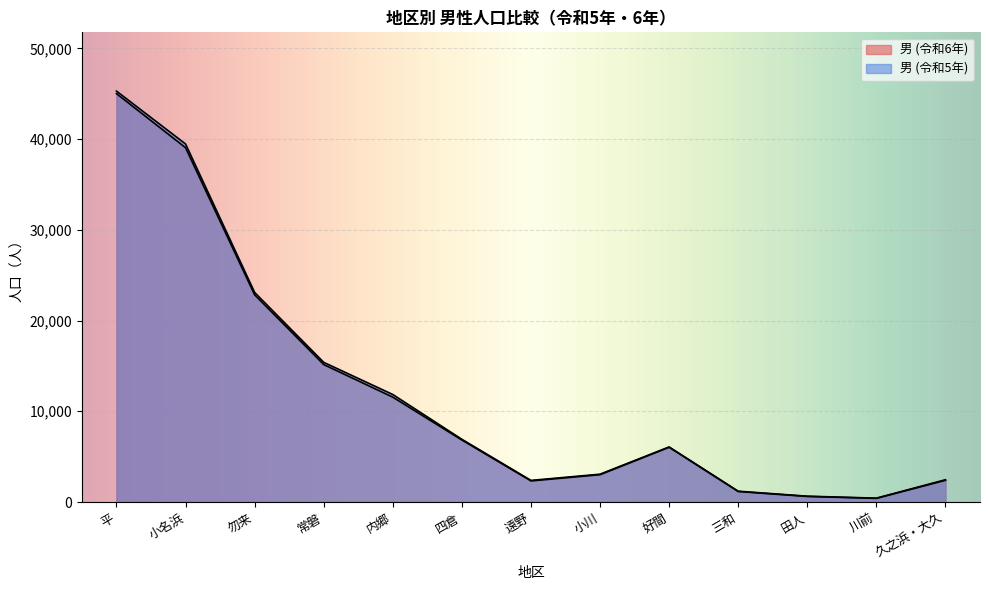

What is the spread (max minus min) of values at 四倉?

81